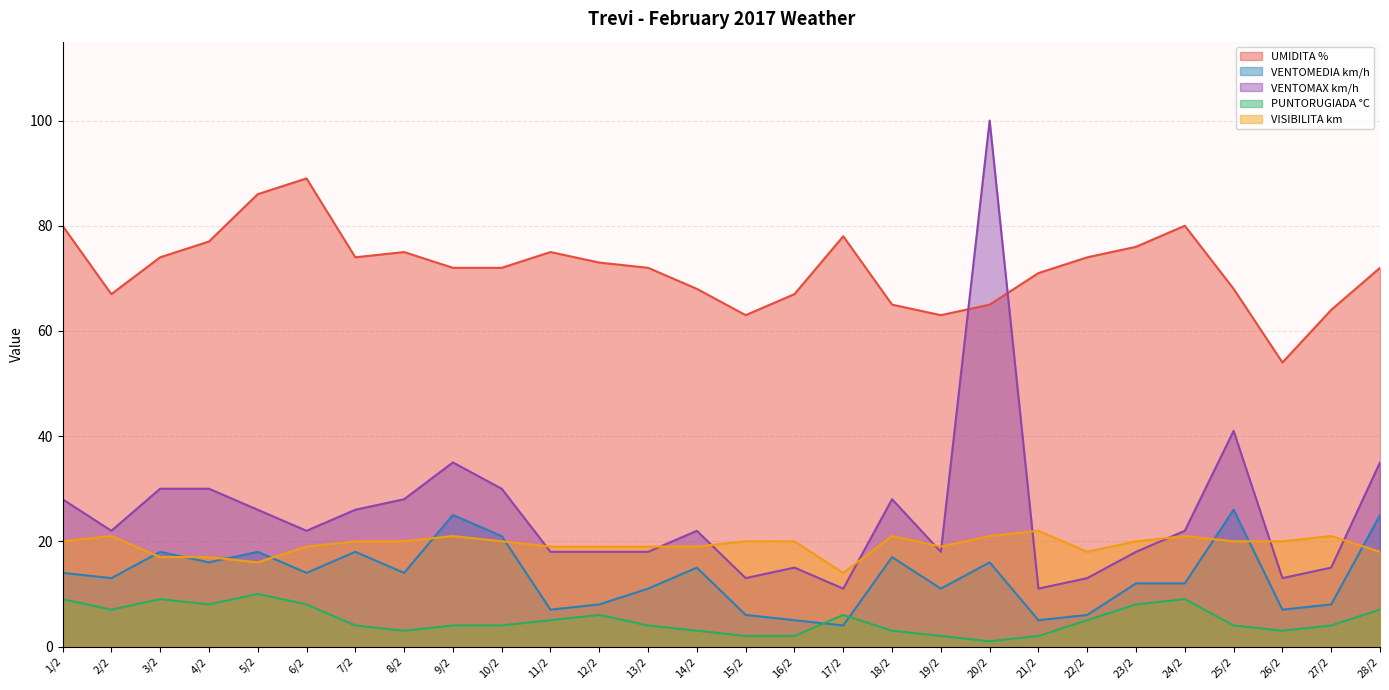

At which label is UMIDITA % closest to 71?

21/2